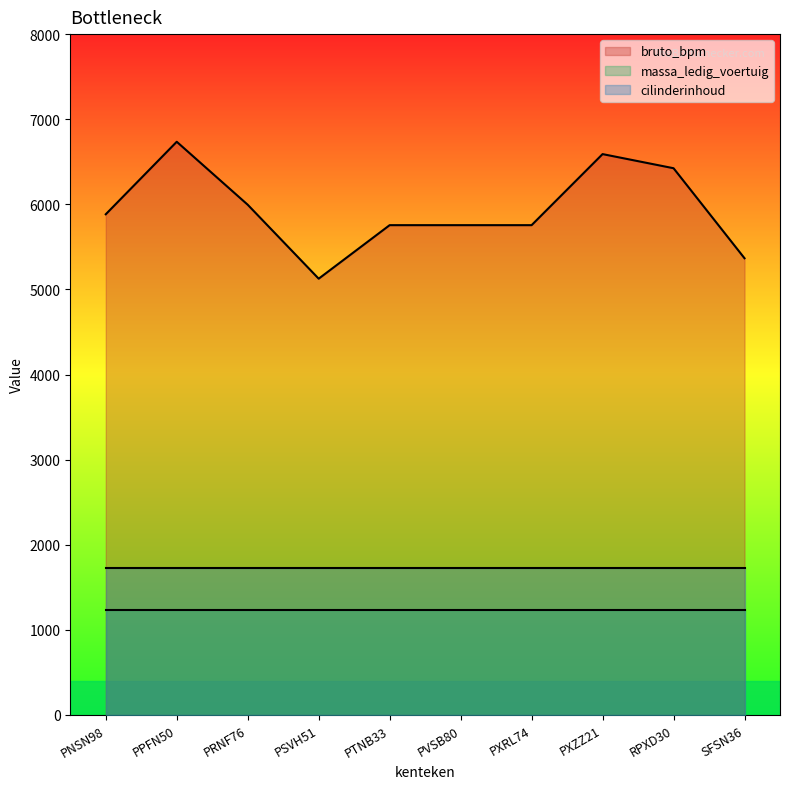

The value of massa_ledig_voertuig at PXRL74 is 290. True or false?

False